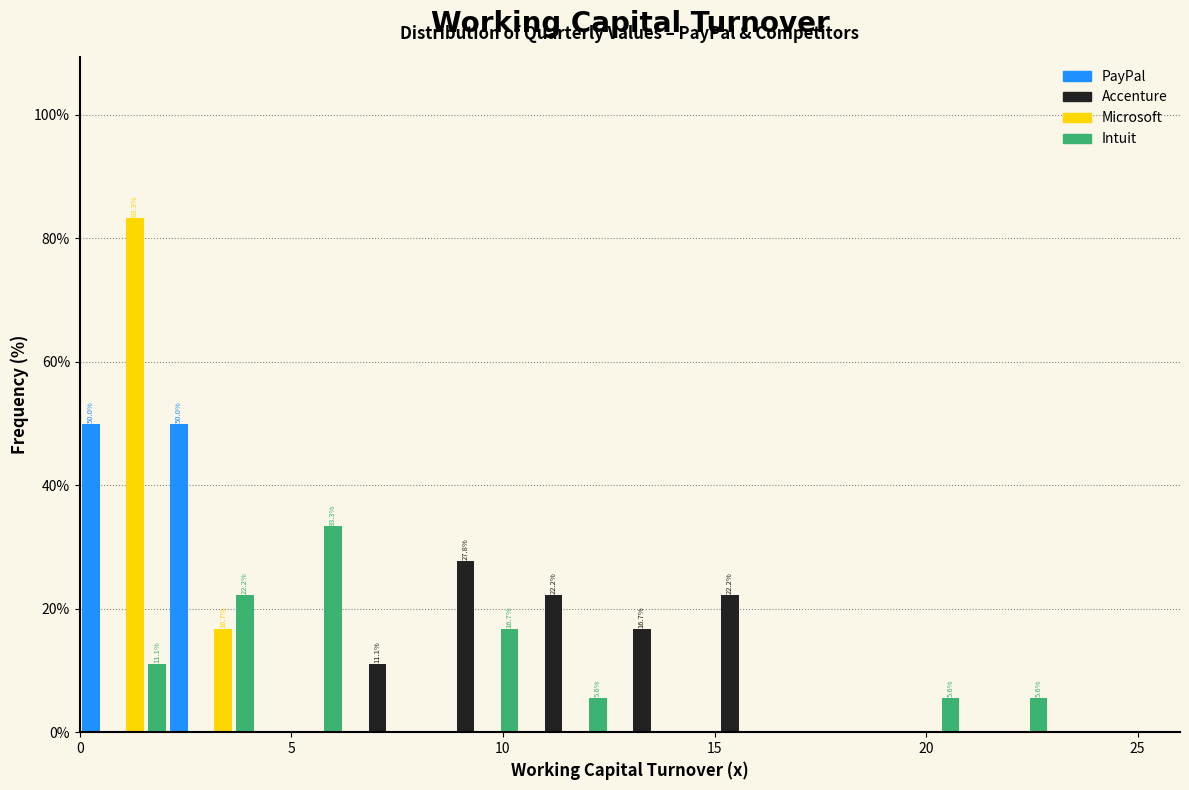

In the Intuit series, which range on the x-axis has the tallest bar?

4.0 to 6.5